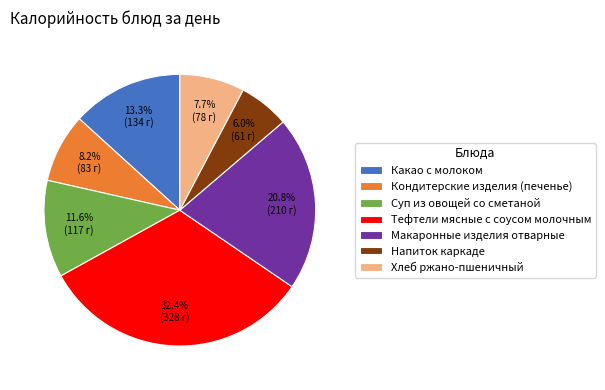

Combined, do Макаронные изделия отварные and Напиток каркаде account for over 50%?

No